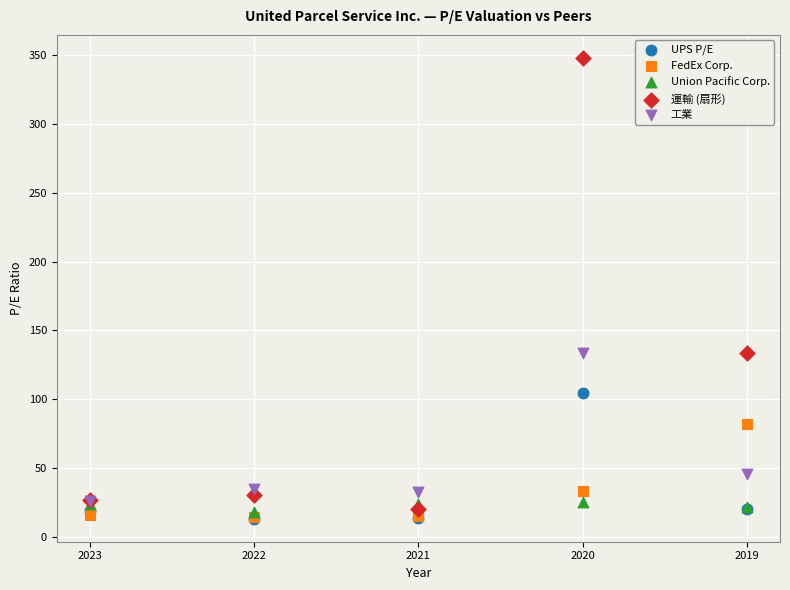

In the UPS P/E series, what Y value is closest to 58?

20.6